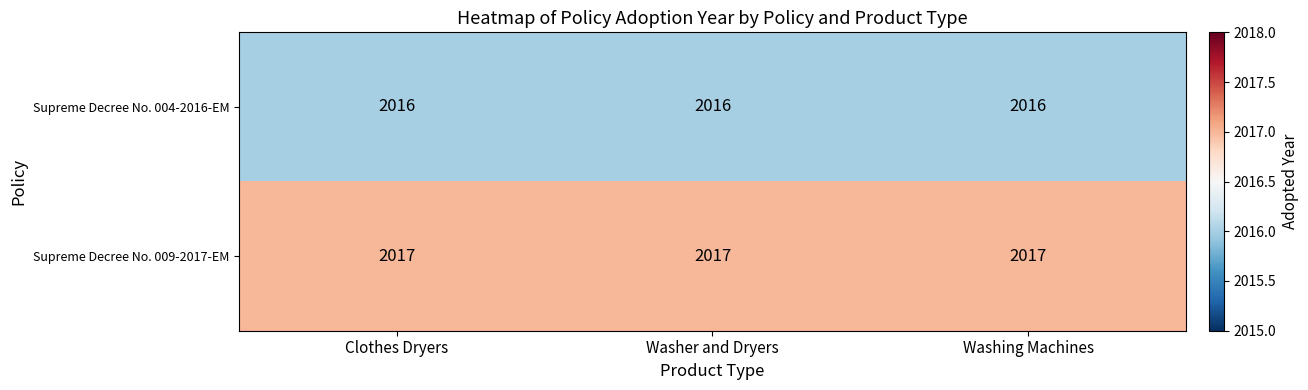

List the series in order of their overall mean, lowest first.

Supreme Decree No. 004-2016-EM, Supreme Decree No. 009-2017-EM